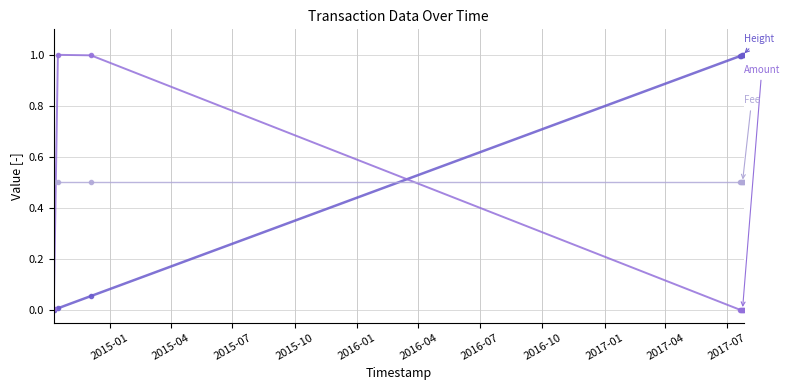

Is this an area chart (filled region under the line)?

No